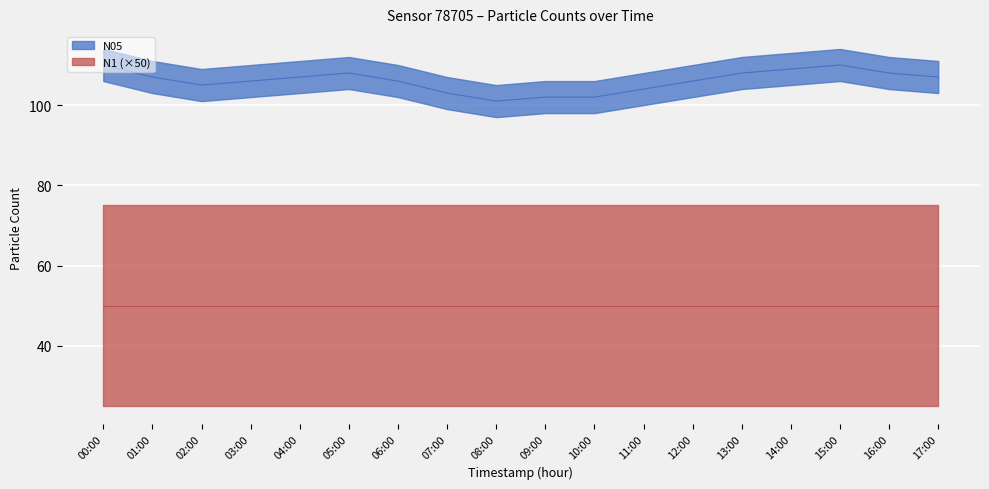

What is the difference between the maximum and minimum values?

9